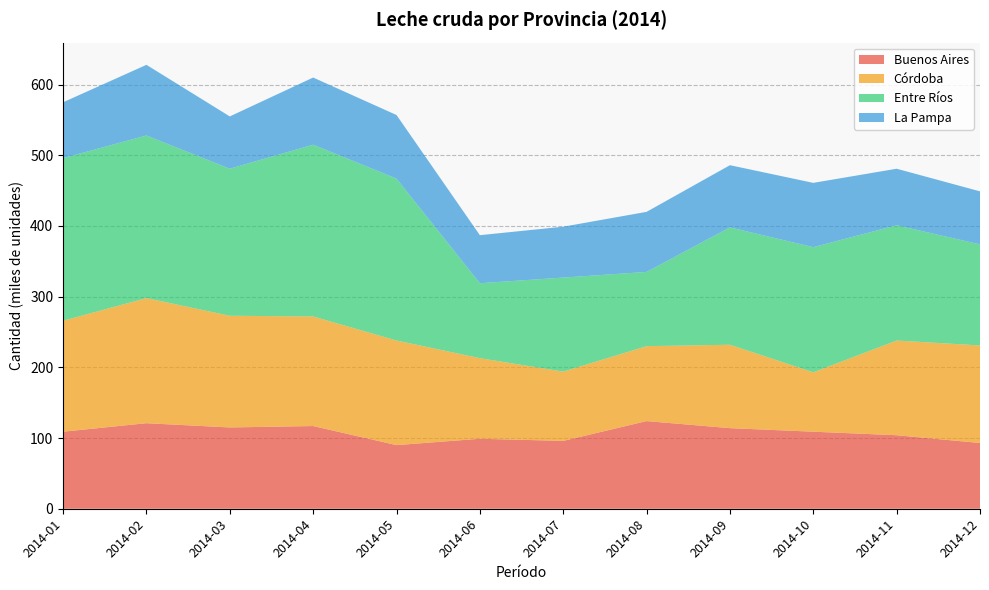

Reading left to right, what are all the values shown in this chart?

Buenos Aires: 109	121	115	117	90	99	96	124	114	109	104	93
Córdoba: 157	177	158	155	148	114	98	106	118	84	134	138
Entre Ríos: 230	230	208	243	229	106	133	105	166	177	163	143
La Pampa: 79	100	74	95	90	68	72	85	88	91	80	75